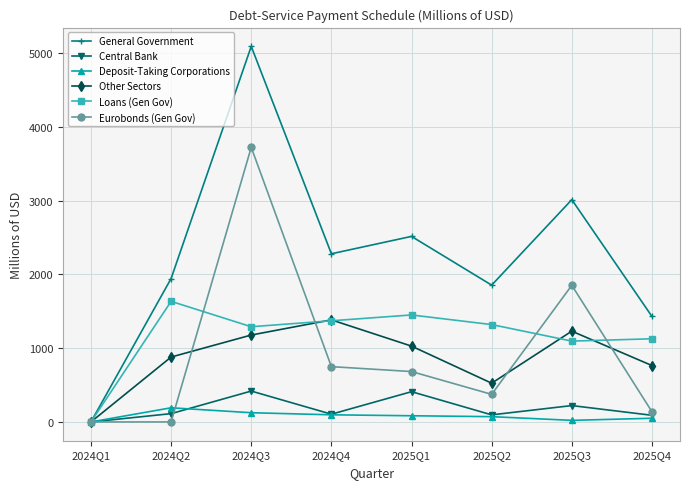

What is the label of the 6th point from the left?

2025Q2